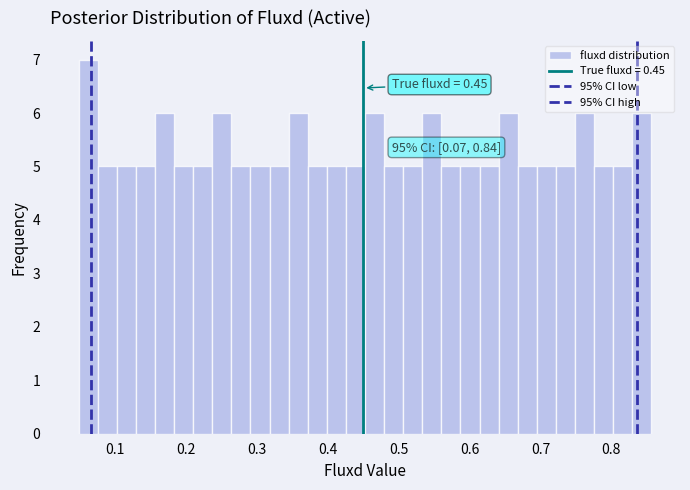

Read against the x-axis, roughly where is the centre of the tallest bar?

0.06